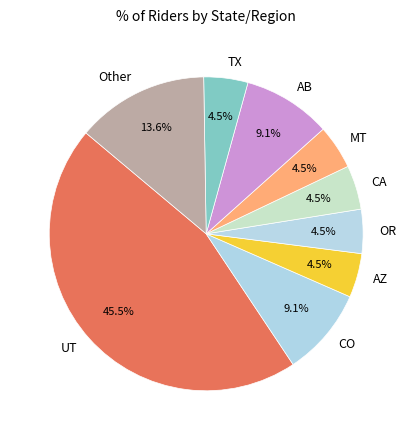

Combined, do Other and UT account for over 50%?

Yes